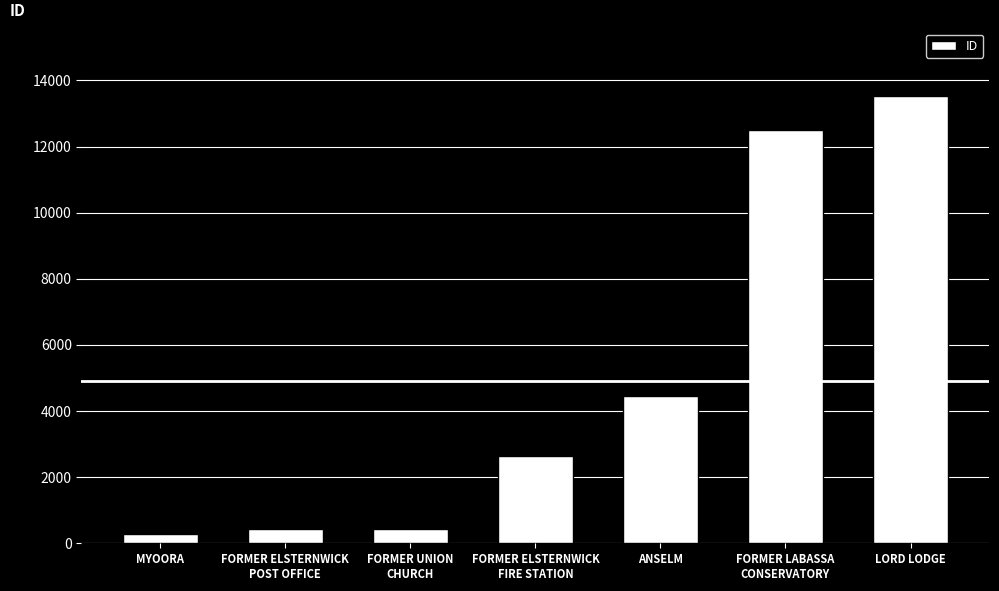

What is the label of the 6th bar from the right?

FORMER ELSTERNWICK
POST OFFICE